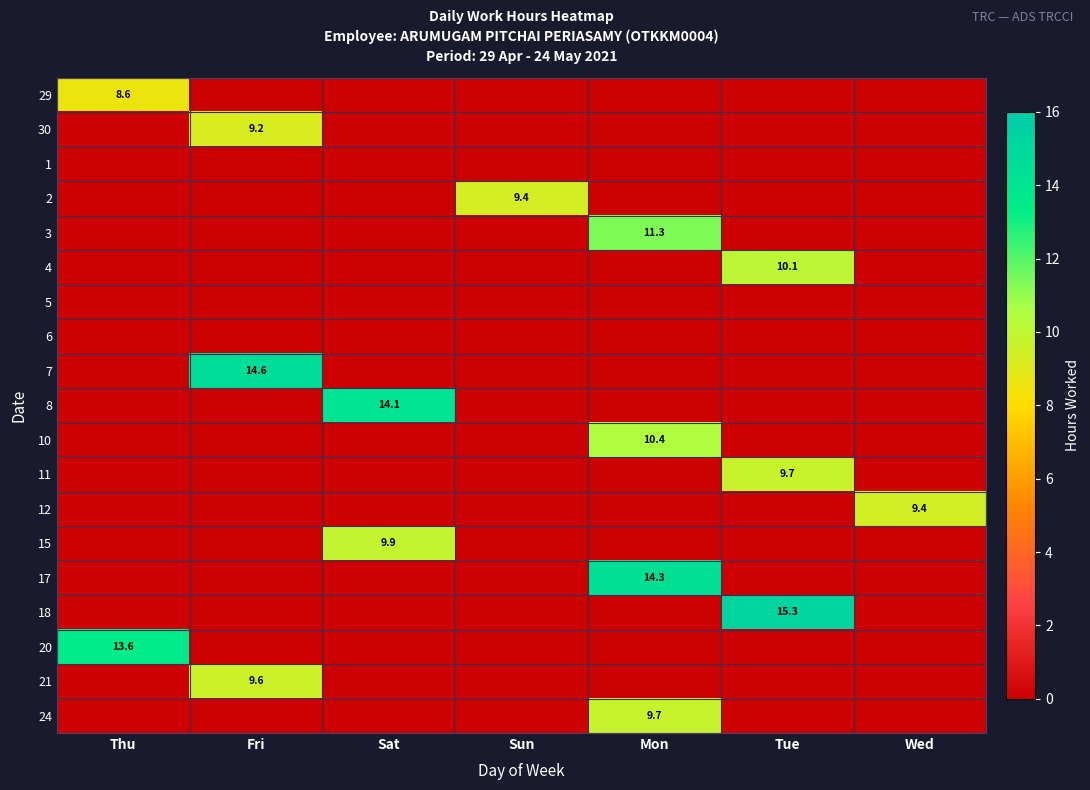

Is it true that 10 equals 5.6 at Sun?

False